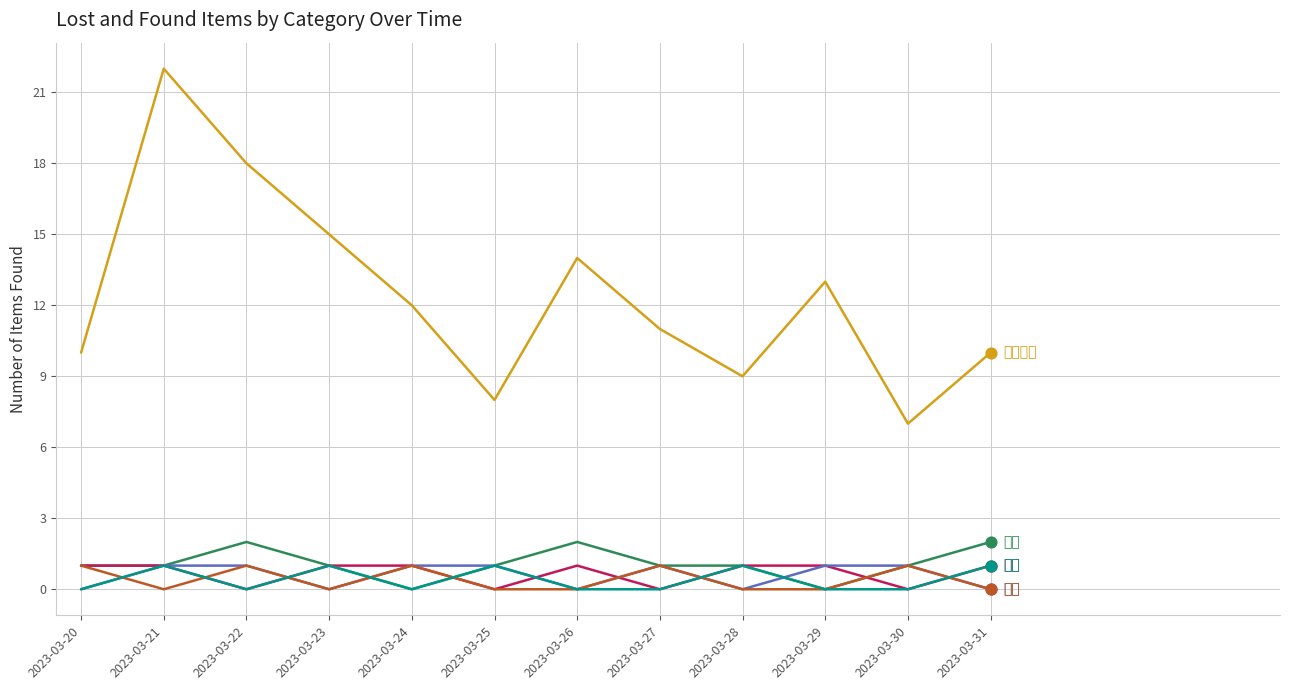

What is the total value across all series at 2023-03-21?

26